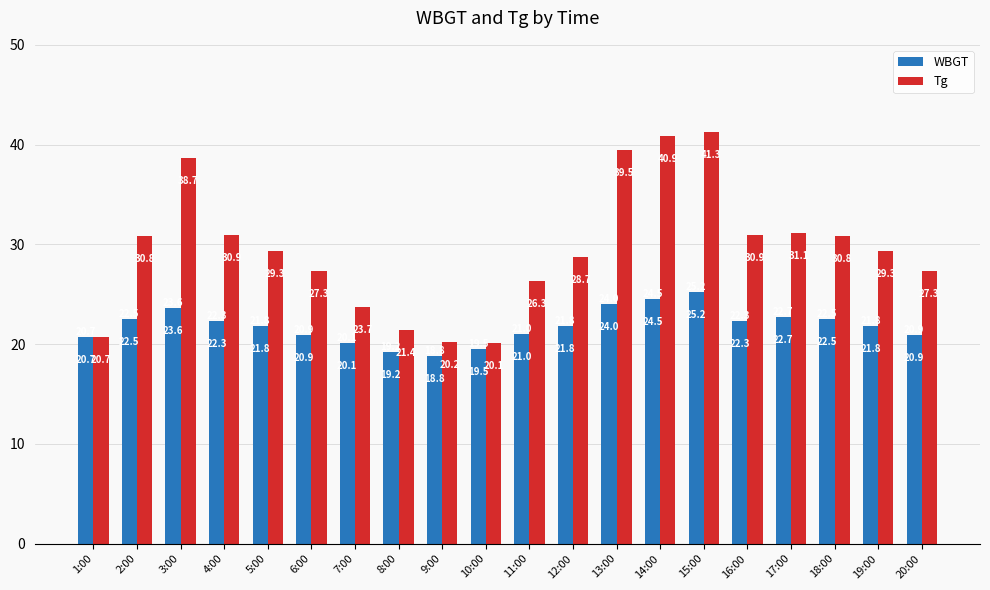

Which label corresponds to the smallest value in the chart?

9:00